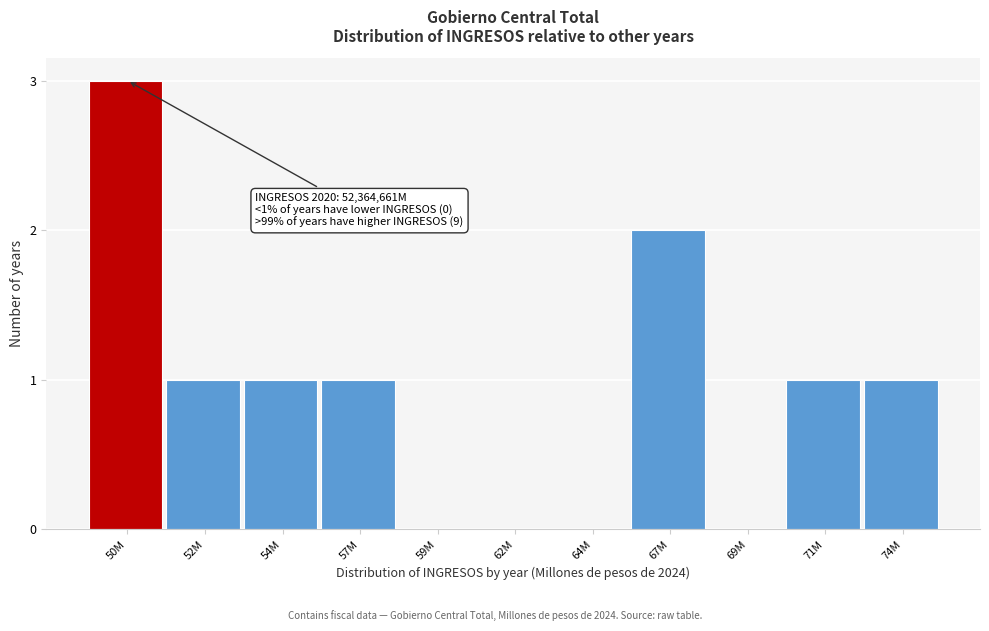

Reading left to right, what are all the values shown in this chart?

50M=3	52M=1	54M=1	57M=1	59M=0	62M=0	64M=0	67M=2	69M=0	71M=1	74M=1